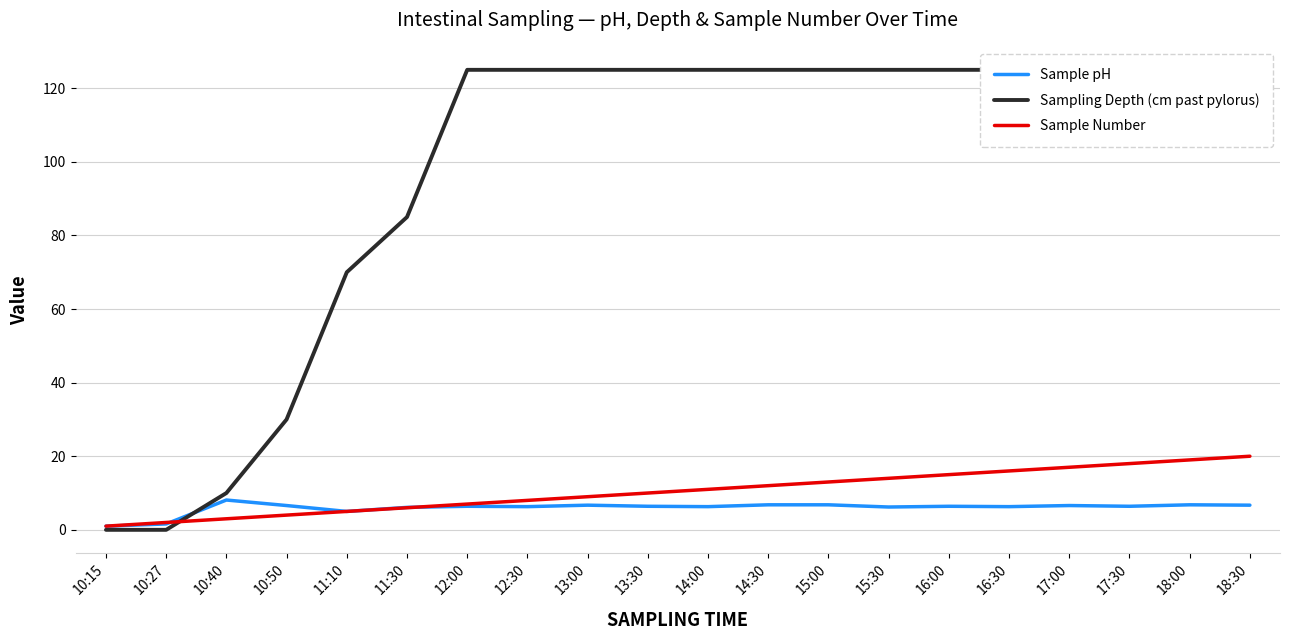

Which category has the highest value in the Sample Number series?

18:30